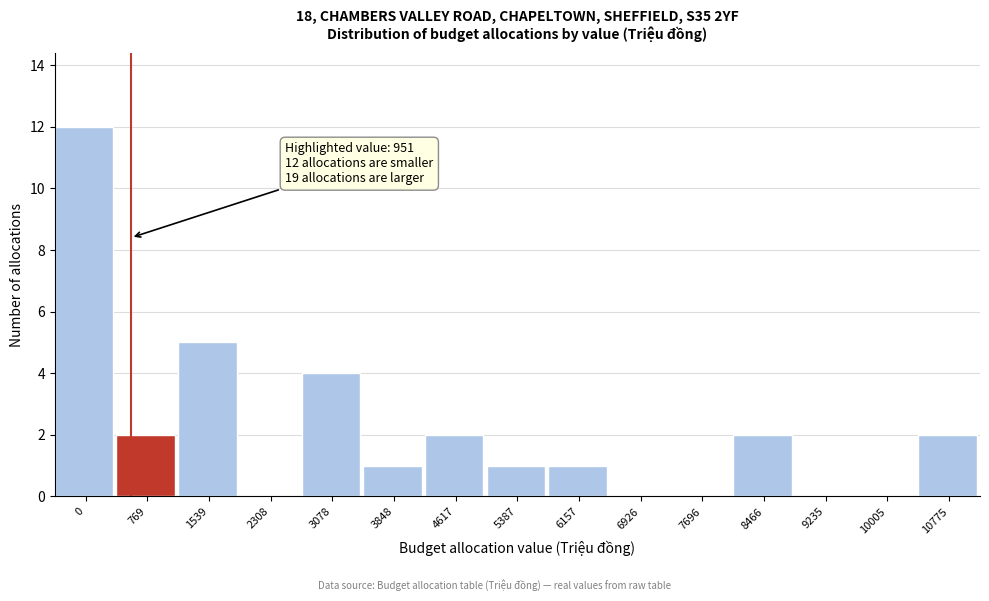

Reading right to left, list all the values displayed in this chart.

10775=2	10005=0	9235=0	8466=2	7696=0	6926=0	6157=1	5387=1	4617=2	3848=1	3078=4	2308=0	1539=5	769=2	0=12